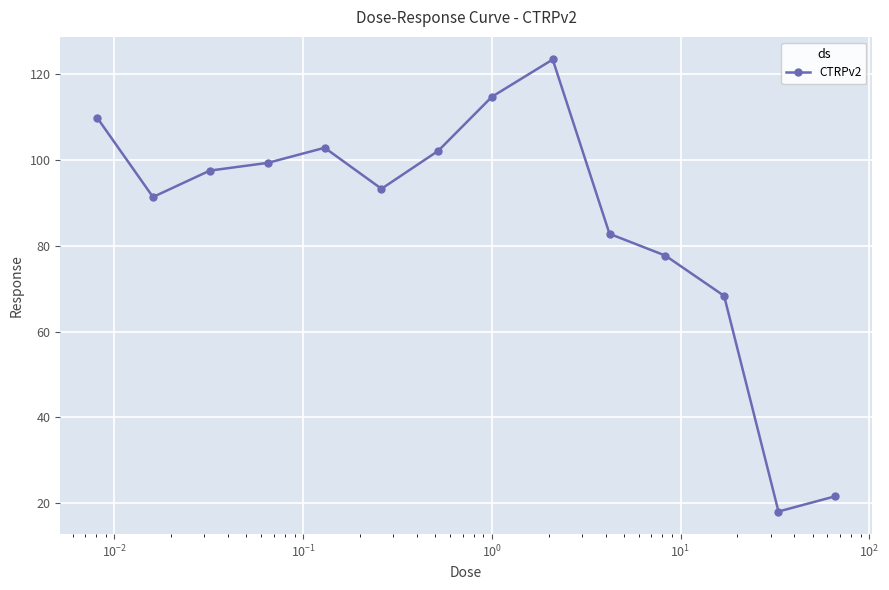

What is the difference between the maximum and minimum values?

105.5